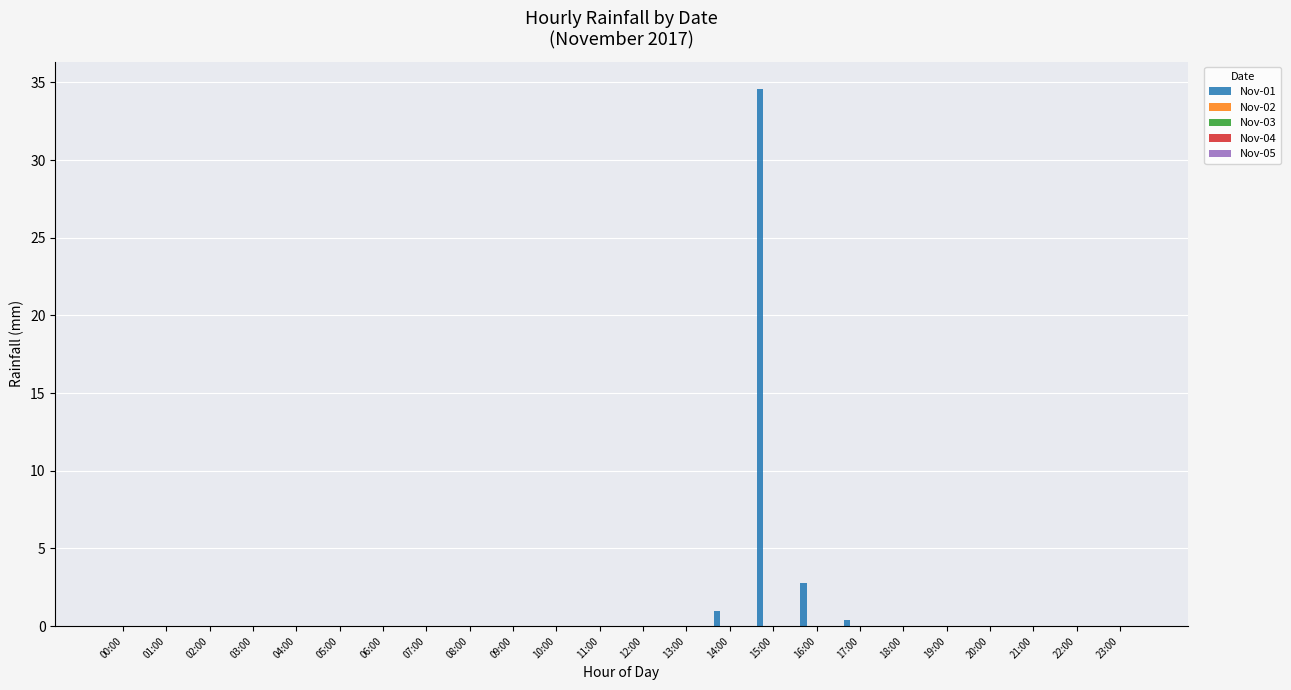

What is the sum of all values?

38.8